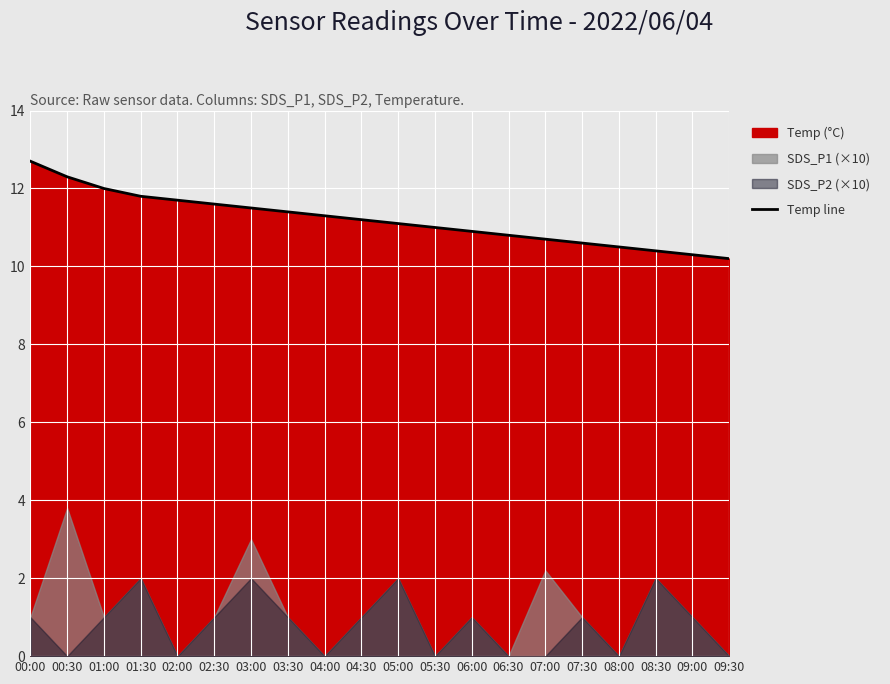

Is it true that the value at 06:30 is 3.0?

False